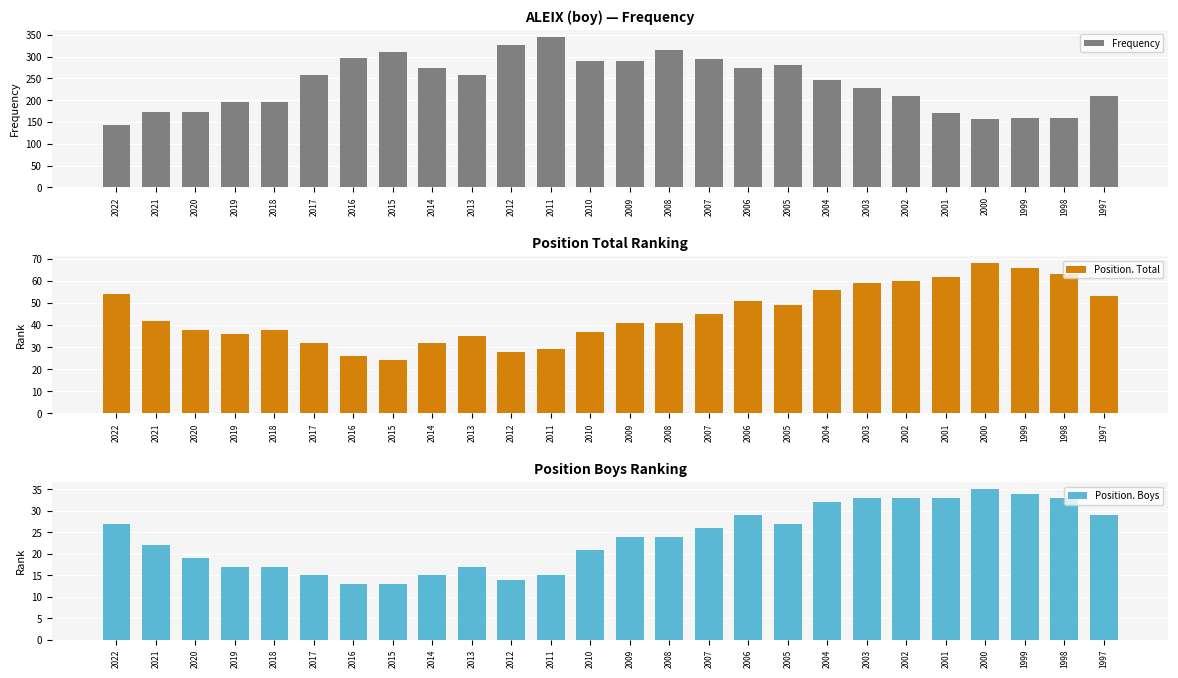

How many groups of bars are there?

26